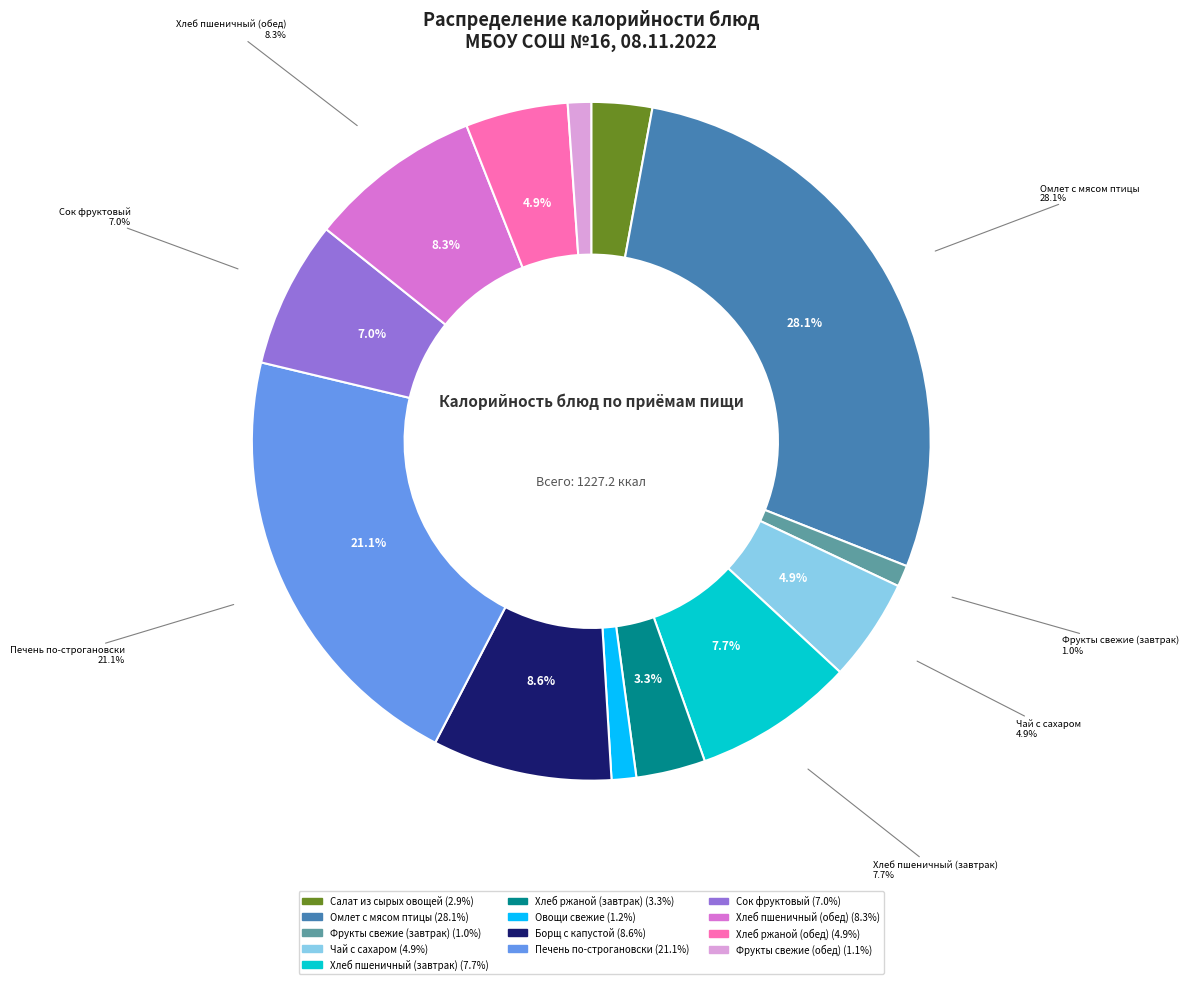

To the nearest percent, what is the average slice percentage?

8%